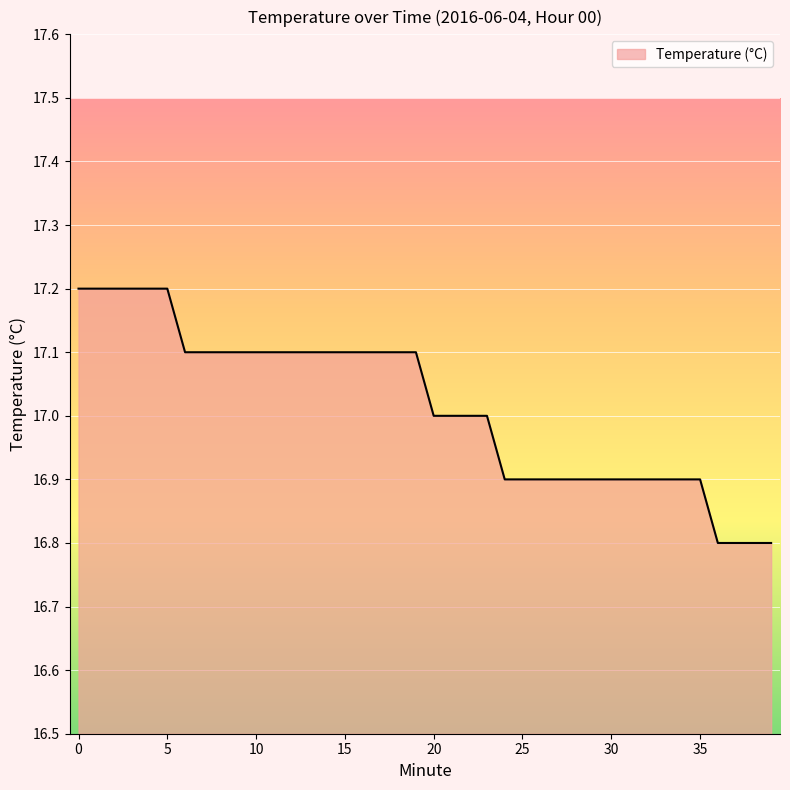

What is the minimum value shown in the chart?

16.8